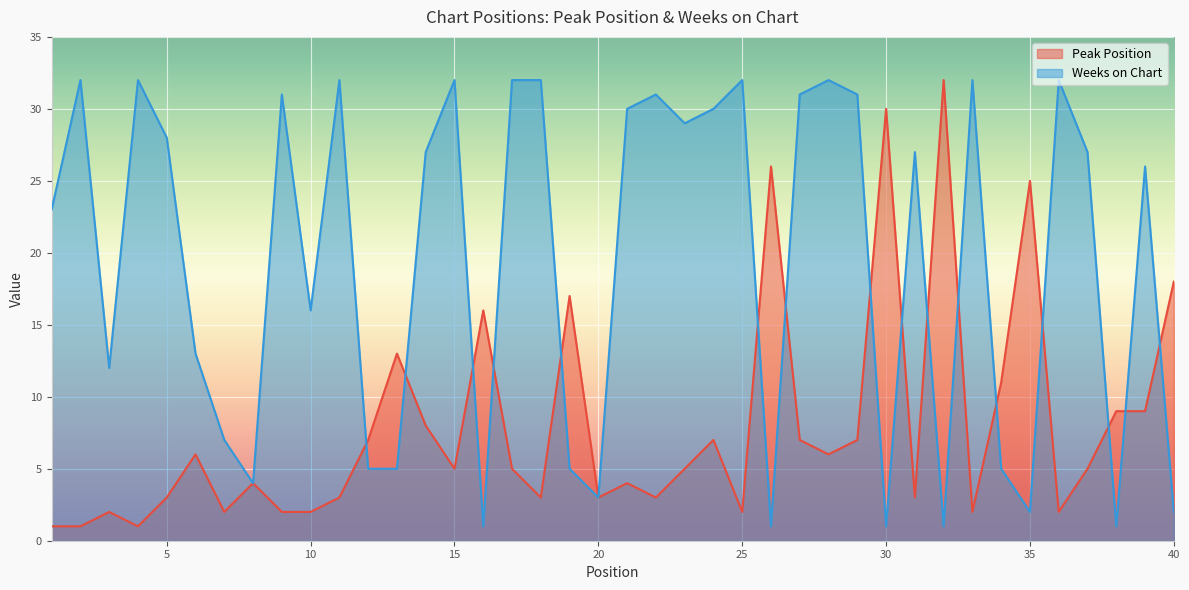

How many values in the Weeks on Chart series exceed 27?

18